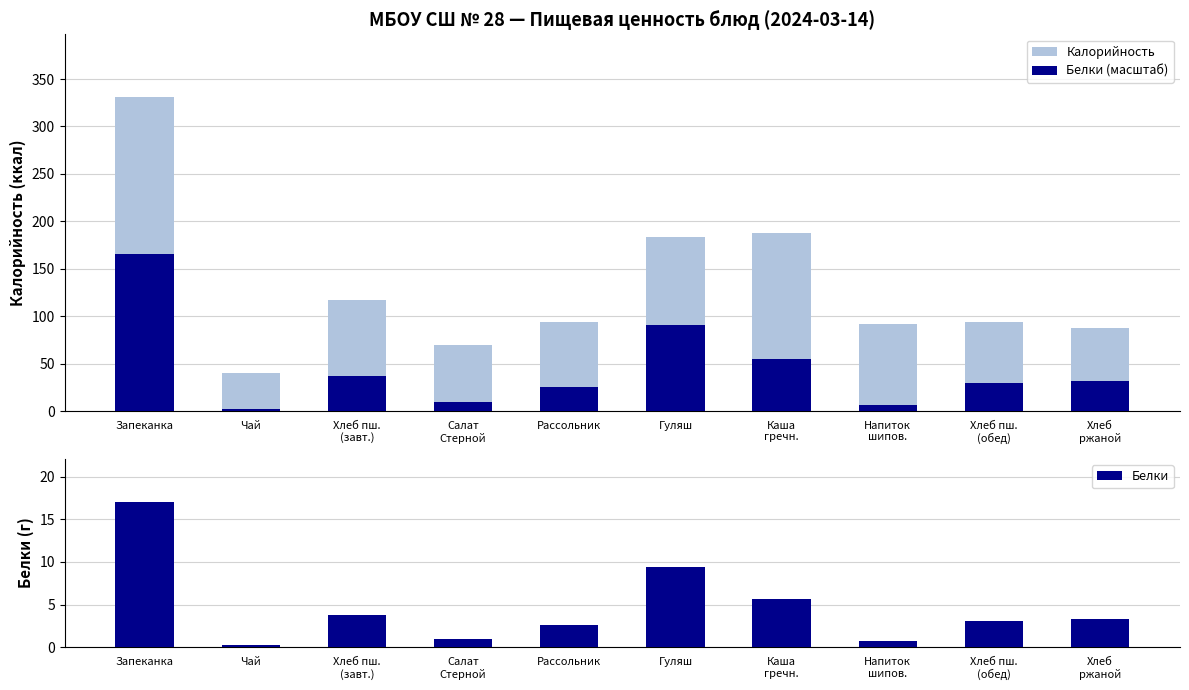

What is the difference between the maximum and minimum values in the Калорийность series?

291.0